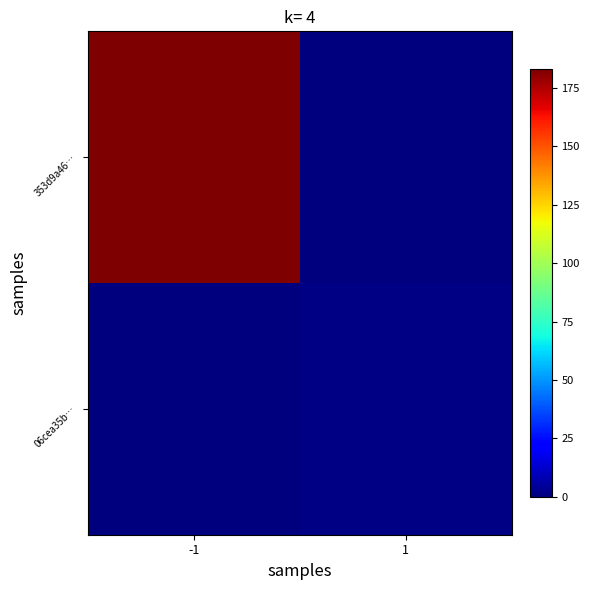

Rank the series at -1 from highest to lowest value.

353d9a46…, 06cea35b…